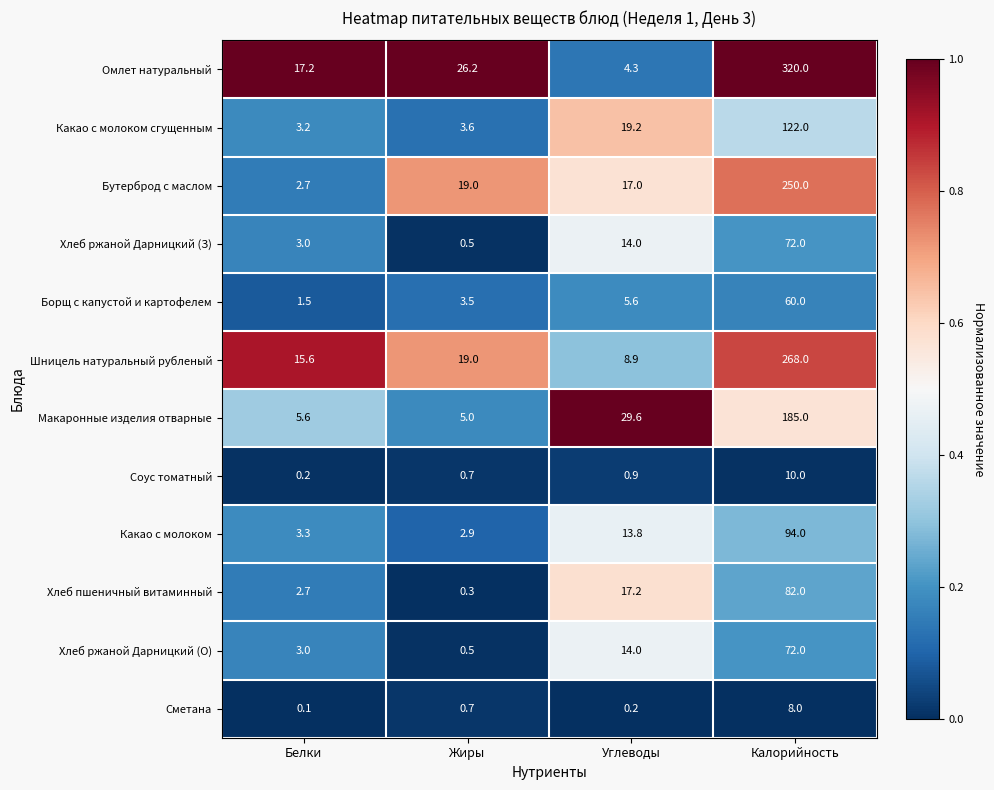

What is the maximum value for Хлеб пшеничный витаминный?

82.0